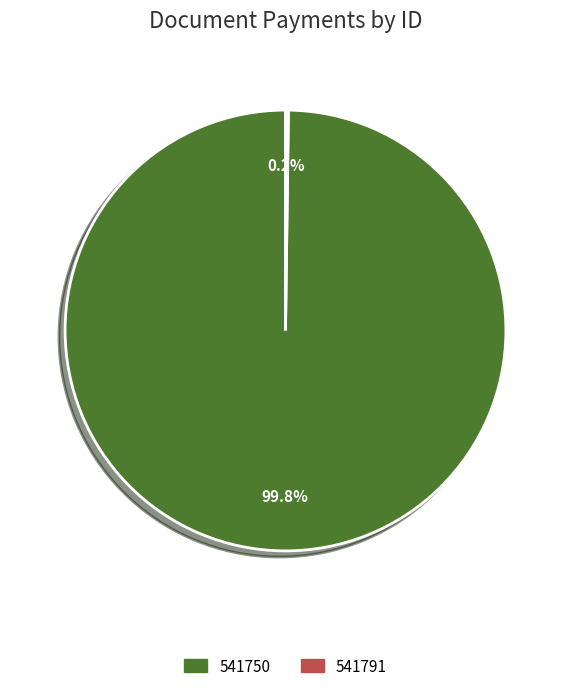

The 541750 slice represents 92% of the pie. True or false?

False